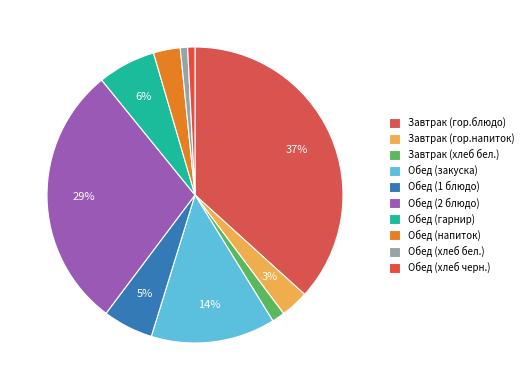

Count the number of slices in the pie.

10